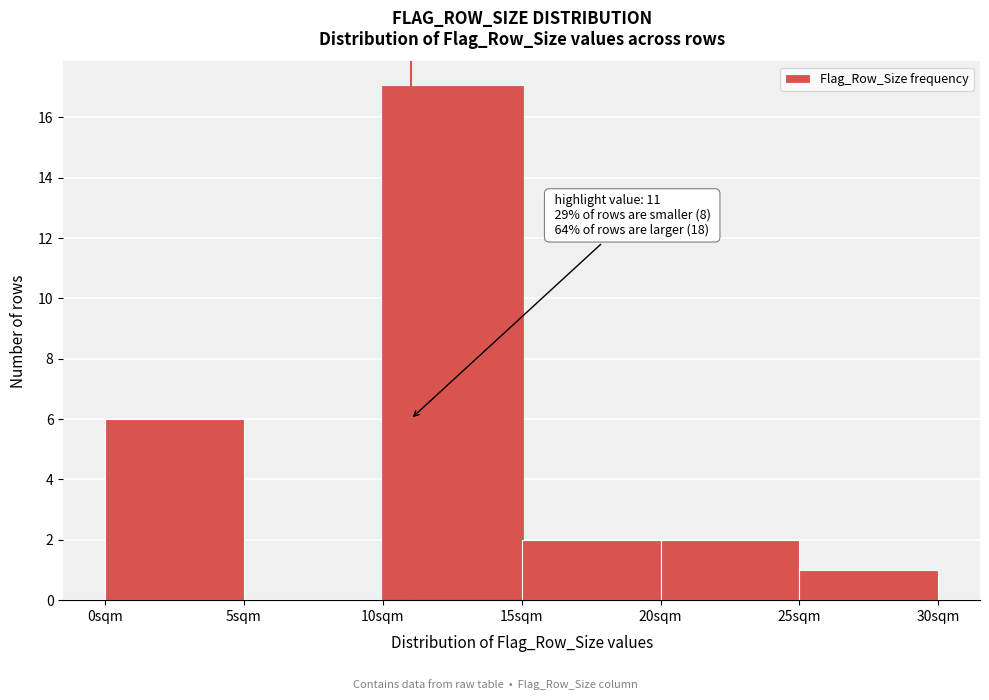

Over which range of the x-axis is the bar tallest?

10 to 15